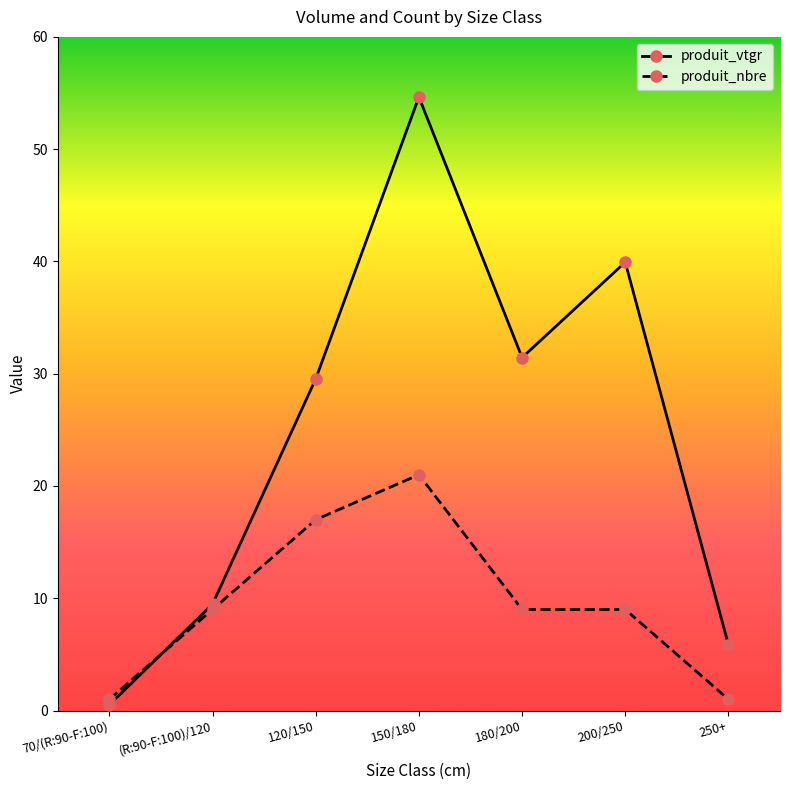

What is the spread (max minus min) of values at (R:90-F:100)/120?

0.5